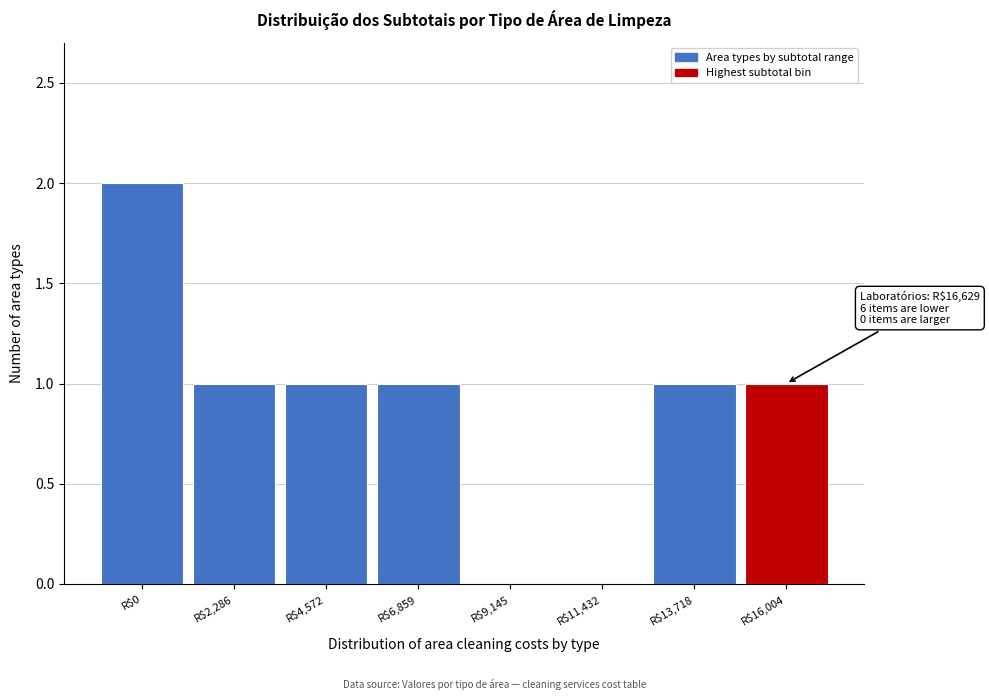

What is the sum of all values?

7